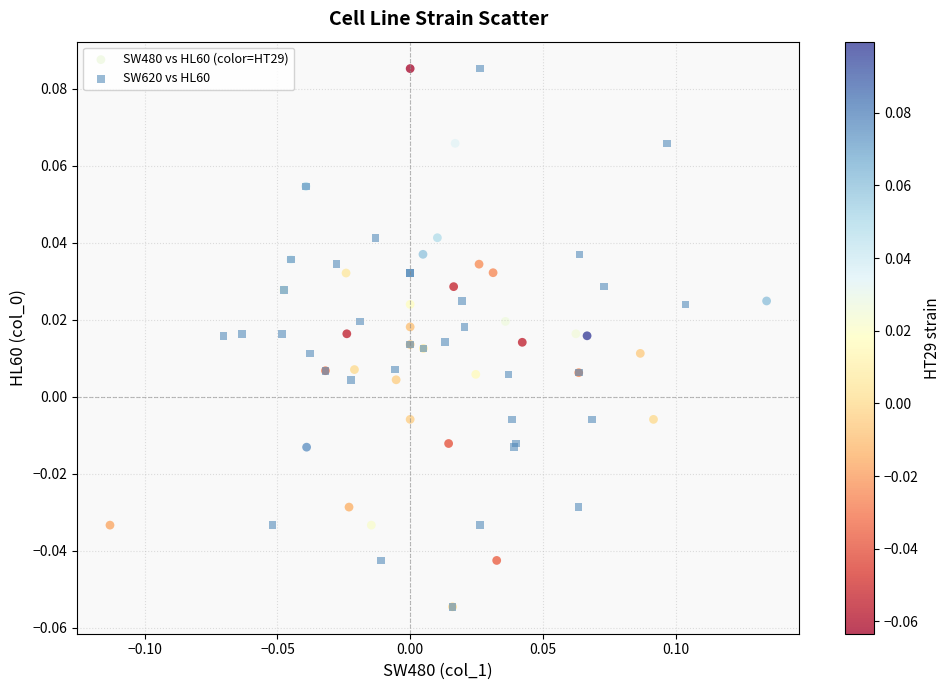

What are all the series names shown in the legend?

SW480 vs HL60 (color=HT29), SW620 vs HL60